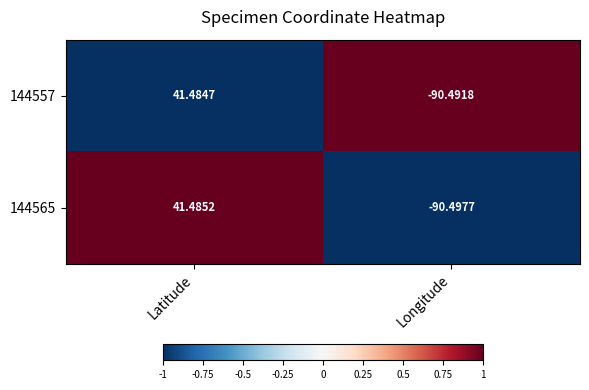

At Longitude, list the series in order from largest to smallest.

144557, 144565